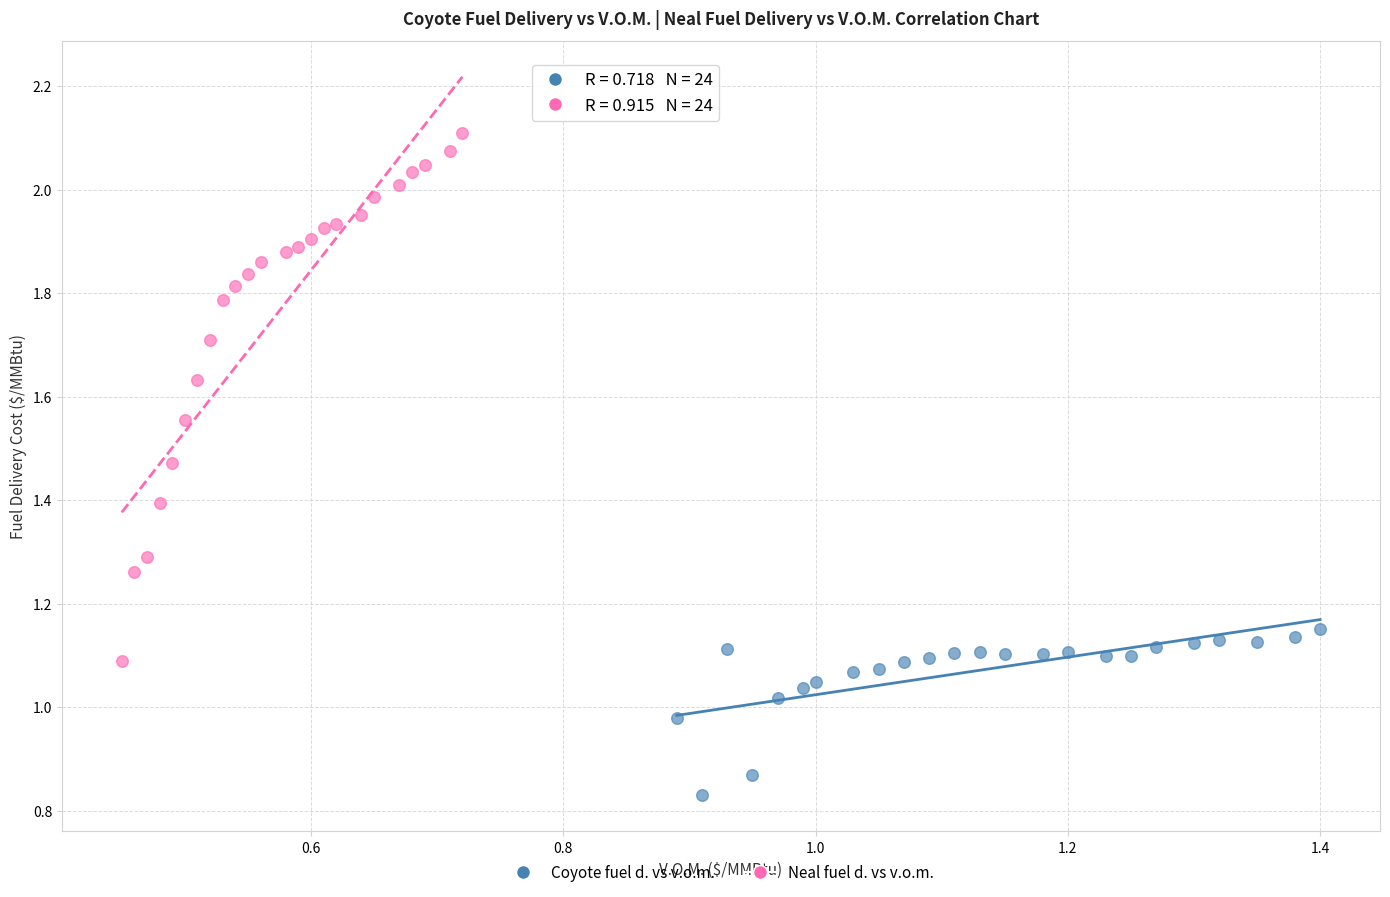

Which series reaches the minimum Y coordinate?

Coyote fuel d. vs v.o.m.